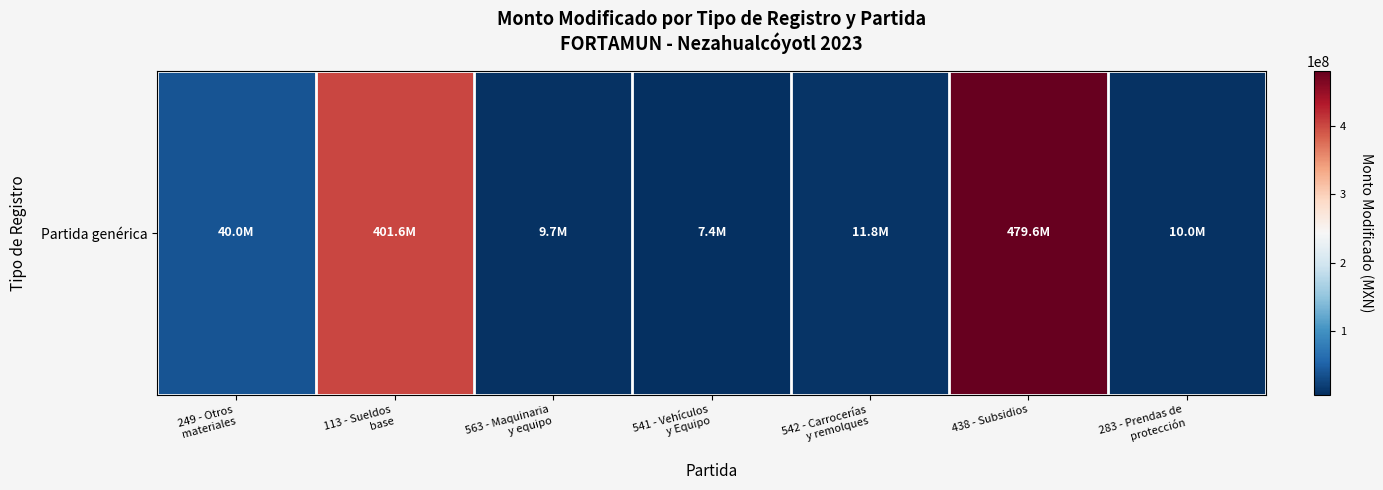

Reading left to right, transcribe all the data shown in this chart.

39983864.9	401624083.7	9743190.0	7440256.2	11848008.0	479591287.0	9998513.3